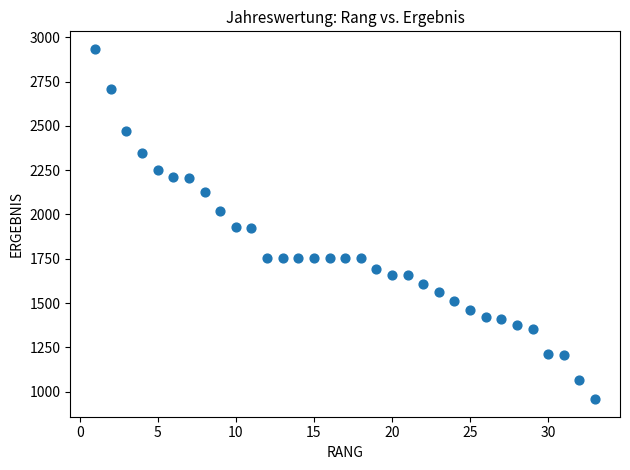

What is the range of Y values (max minus min)?

1978